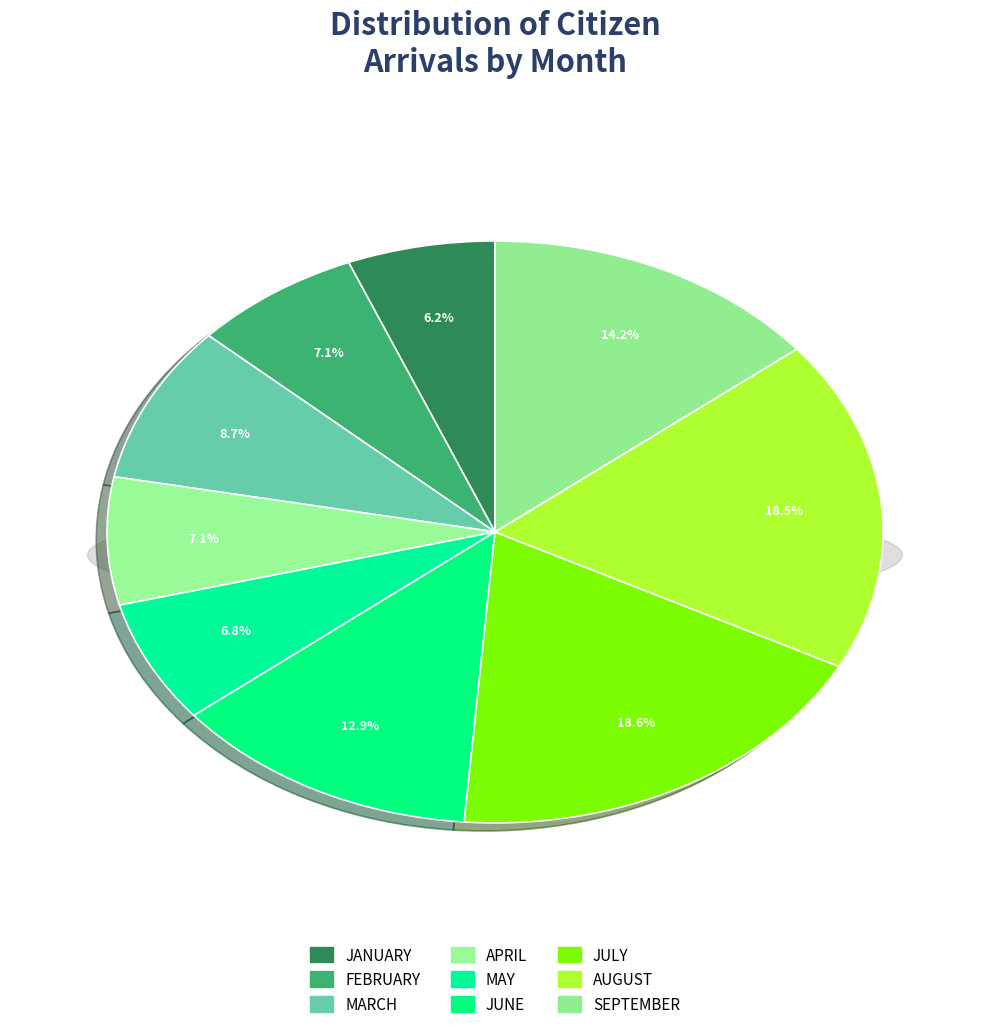

How many segments does this pie chart have?

9